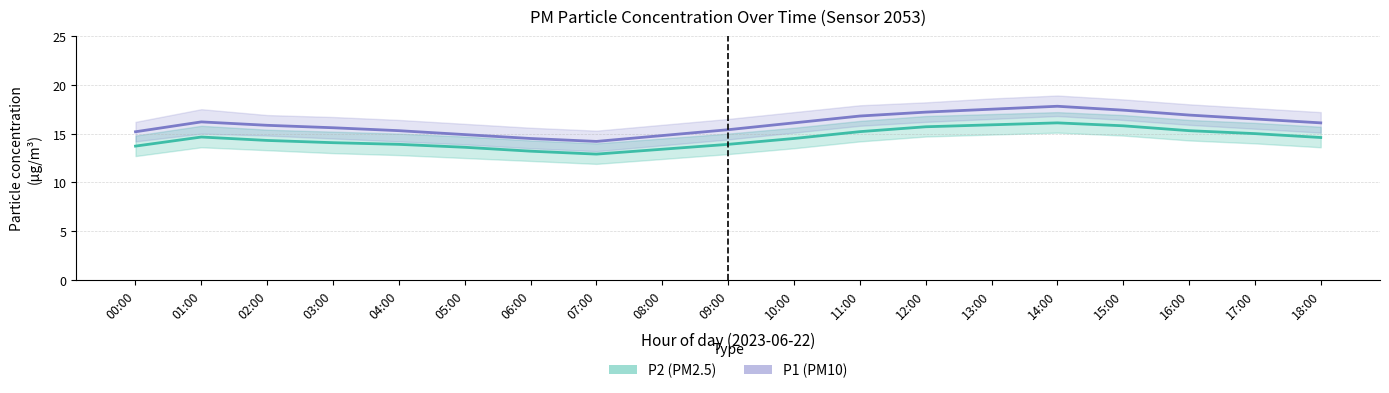

Which series has the largest range (max minus min)?

P1 (PM10)